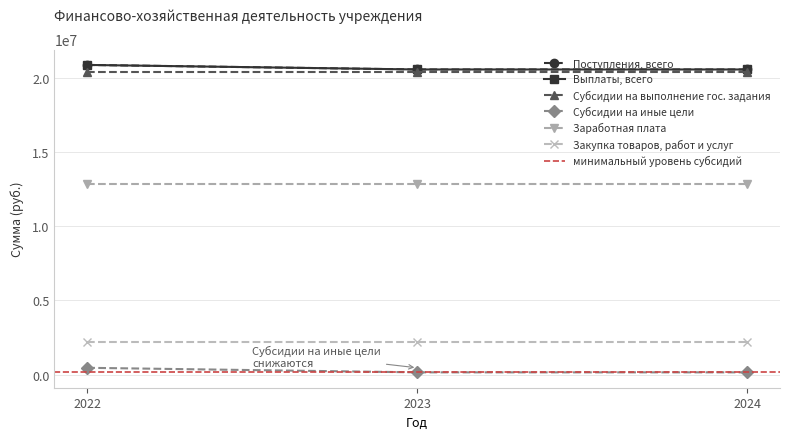

The value of Поступления, всего at 2024 is 20547400. True or false?

True